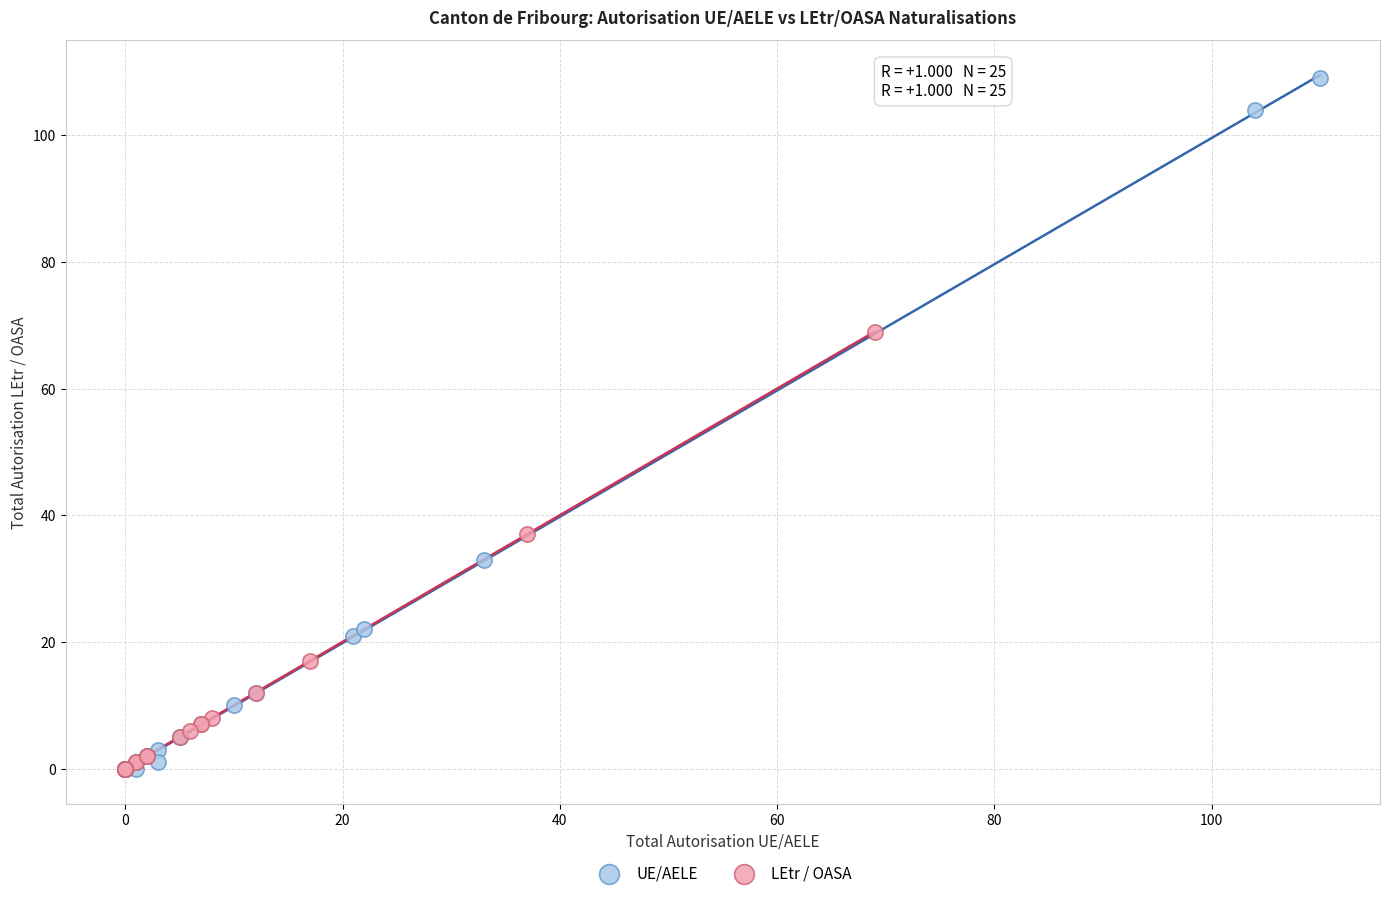

Which series reaches the maximum Y coordinate?

UE/AELE